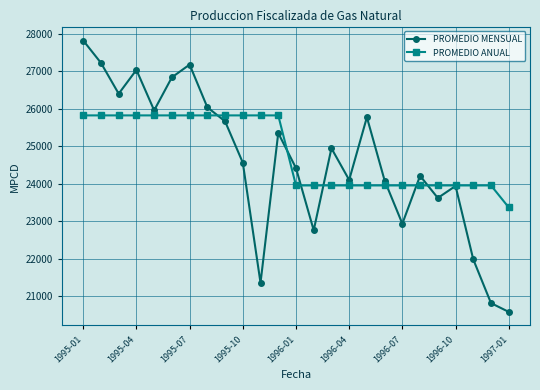

What is the difference between the second highest and minimum values in the PROMEDIO ANUAL series?

2450